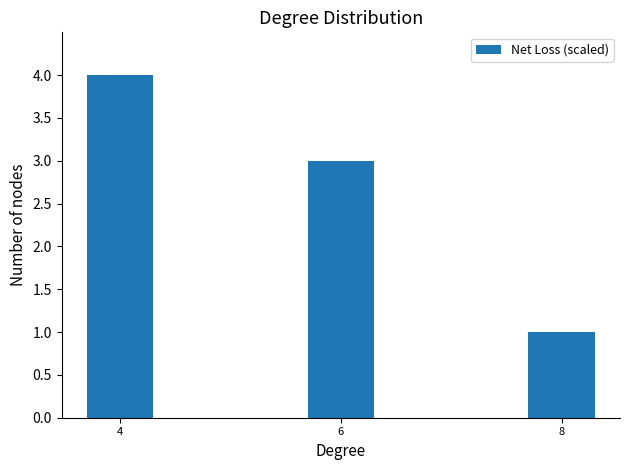

What is the value of the 2nd bar from the left?

3